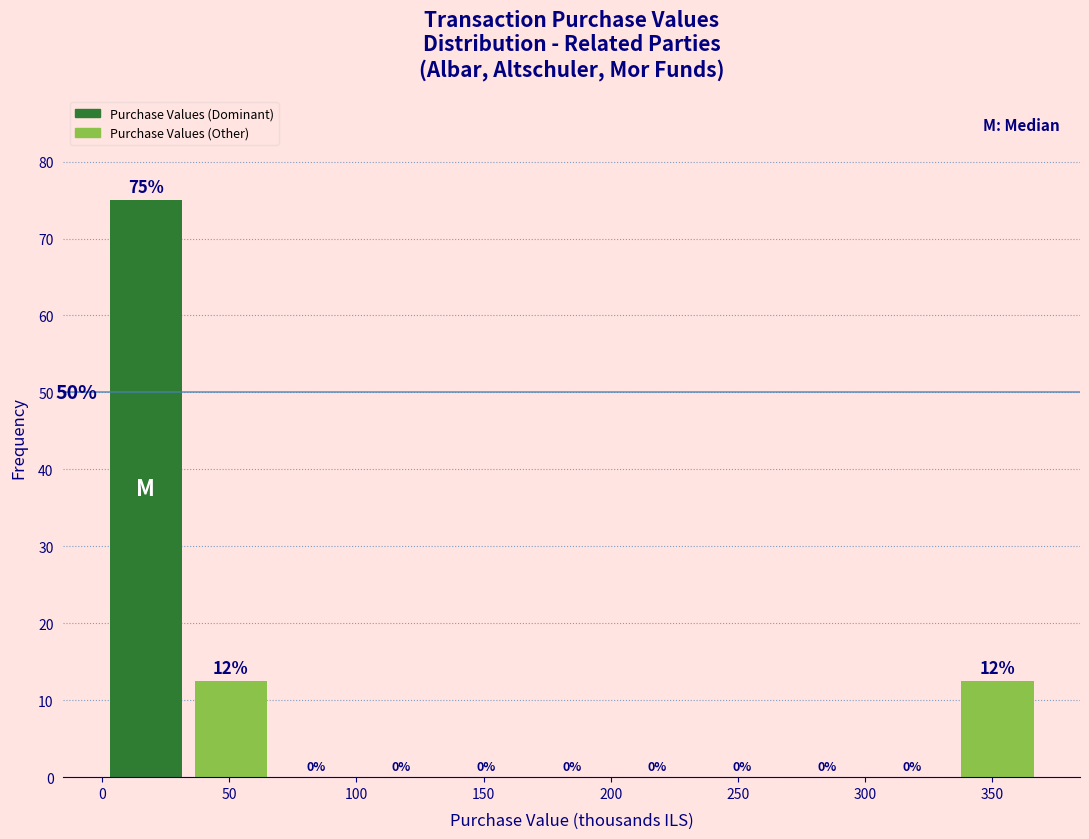

Over which range of the x-axis is the bar tallest?

0 to 35